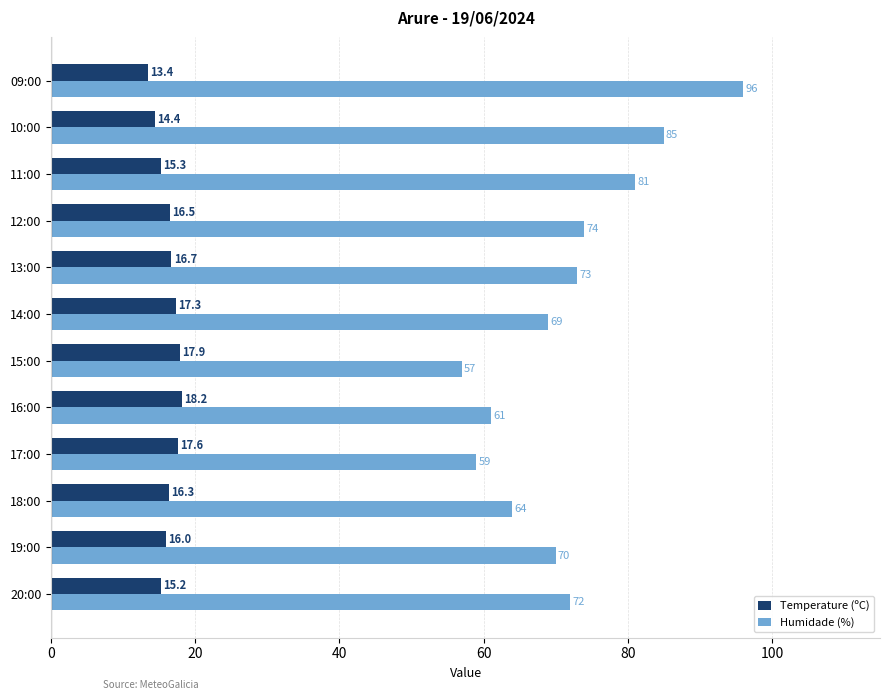

Which series has the widest spread of values?

Humidade (%)